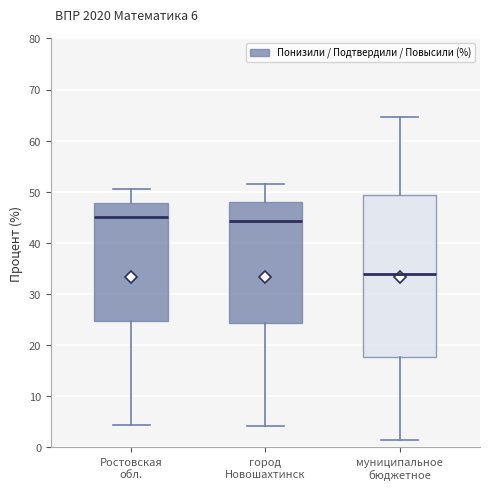

Comparing the boxes themselves (not the whiskers), which one is the tallest?

муниципальное бюджетное